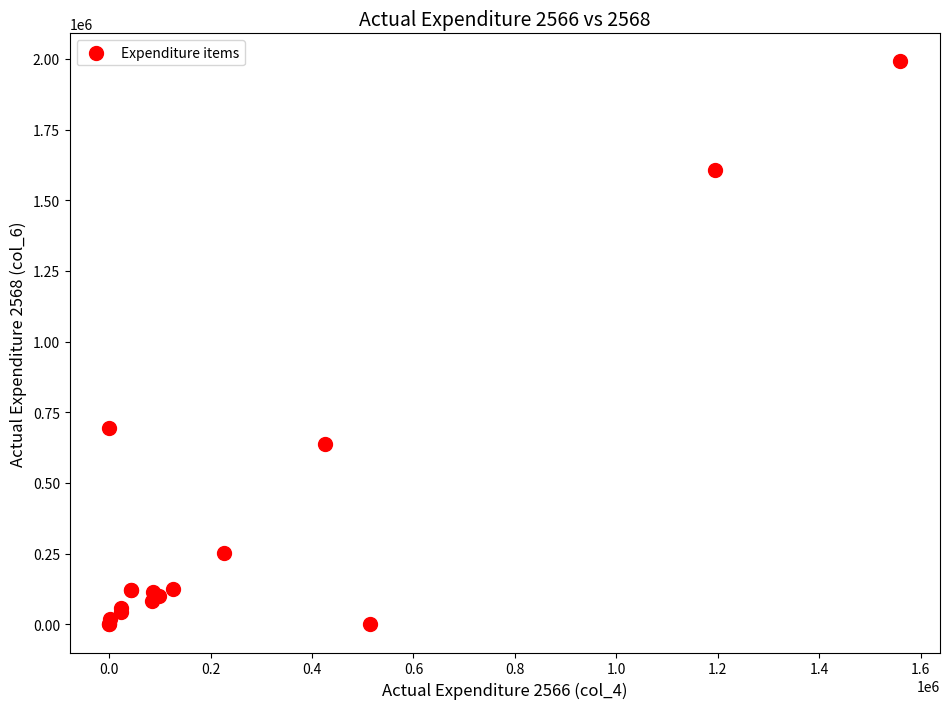

What Y value in the scatter plot is closest to 995295?

695520